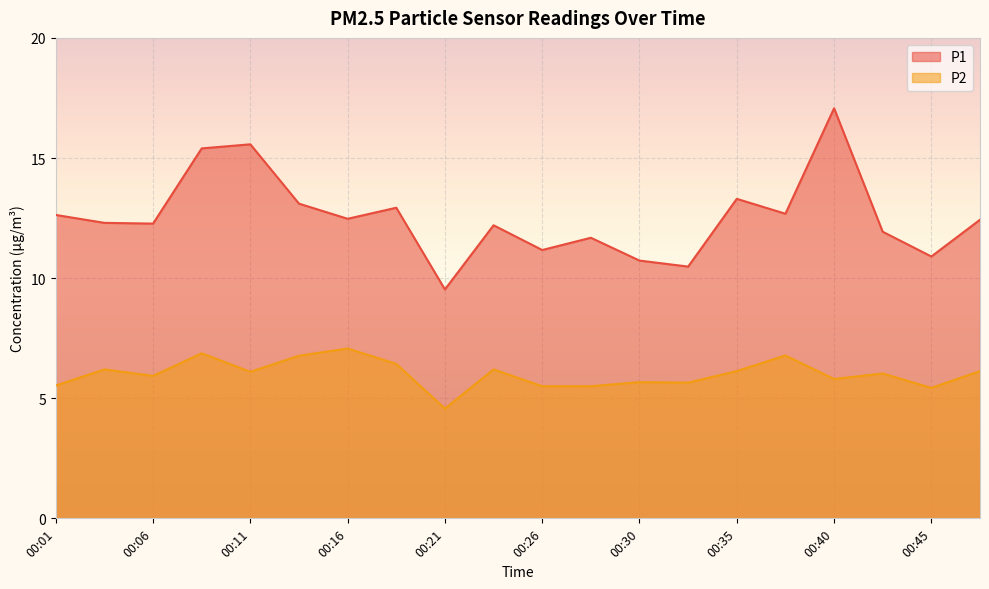

Between 00:38 and 00:45, which series saw the biggest shift?

P1